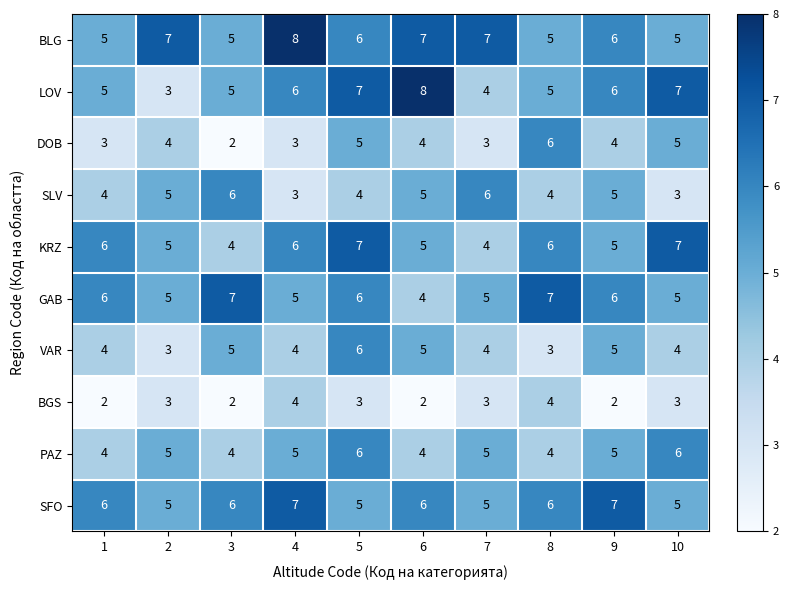

What is the total value across all series at 8?

50